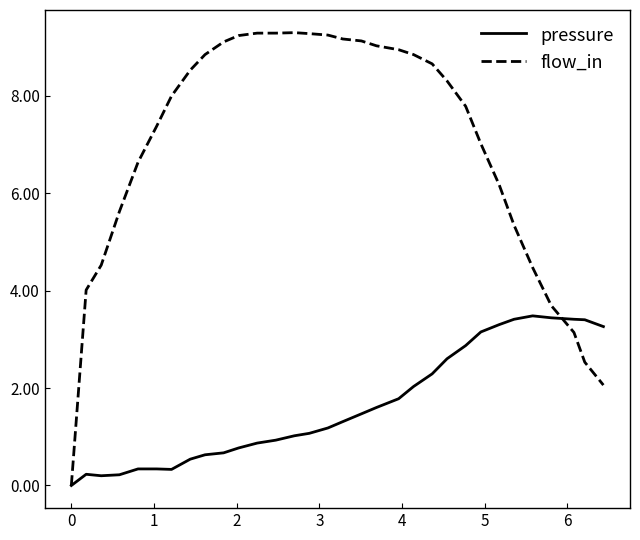

After their last crossing, which series has the higher values: pressure or flow_in?

pressure